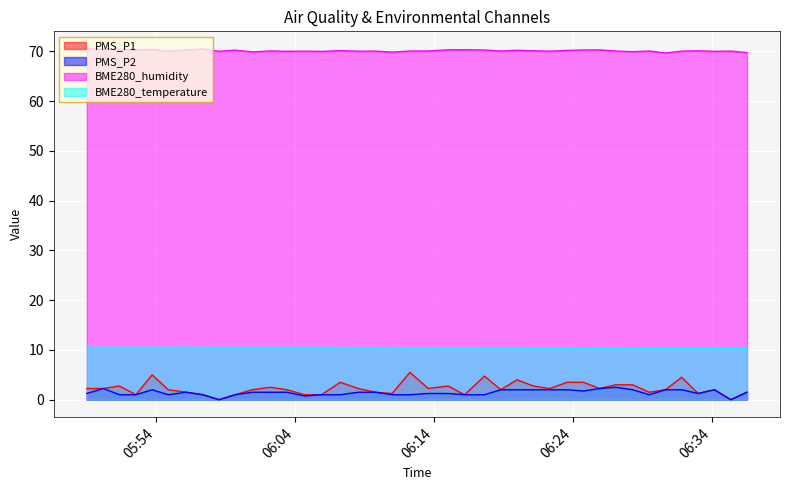

How many PMS_P2 values are between 1 and 2?

34